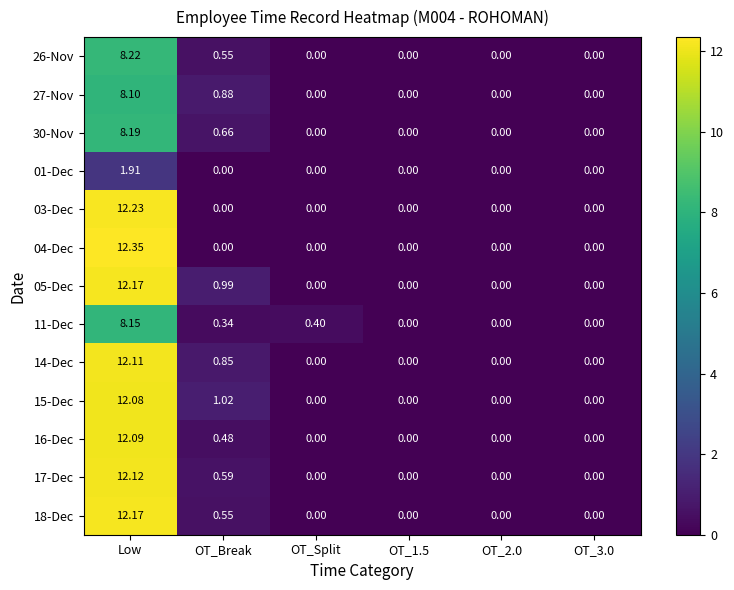

Which series changed the most between OT_Split and OT_3.0?

11-Dec